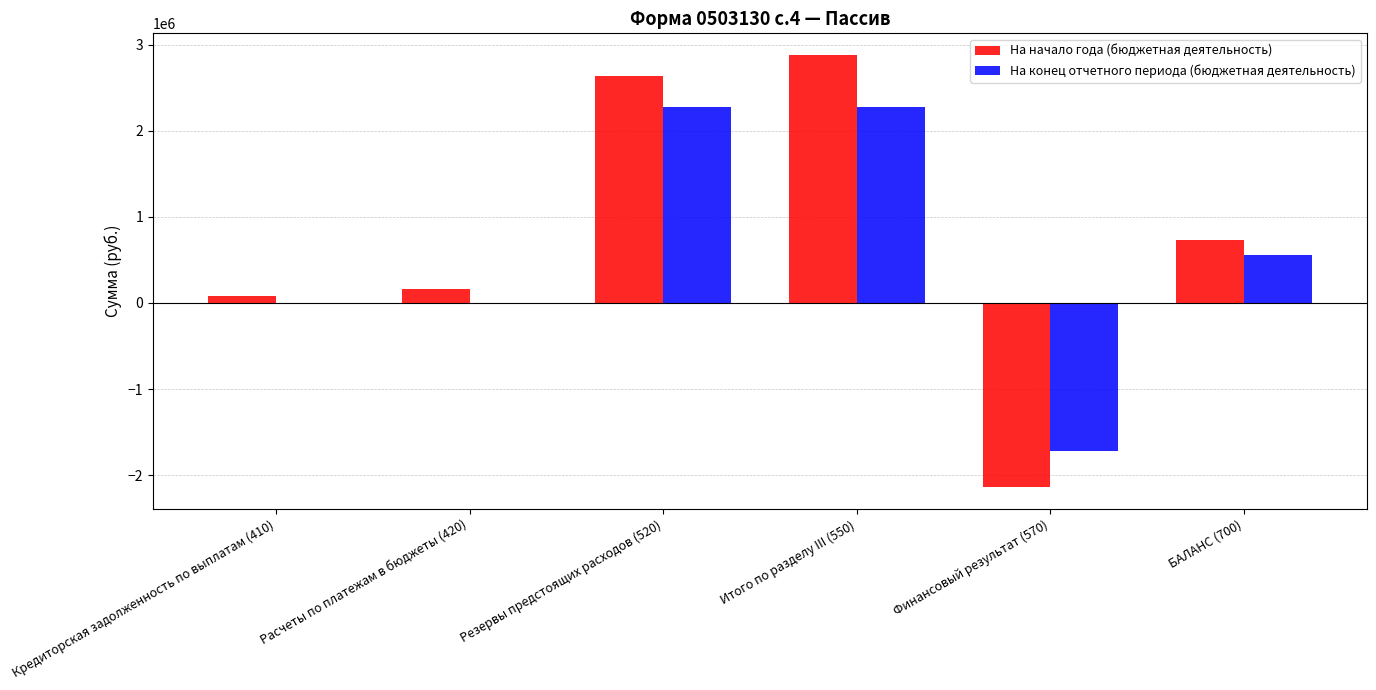

How many groups of bars are there?

6